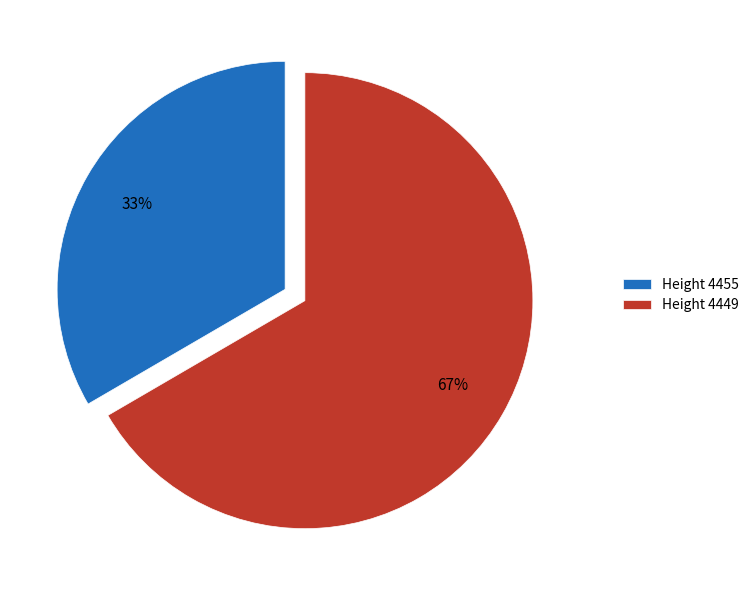

What percentage is the Height 4455 slice, to the nearest percent?

33%